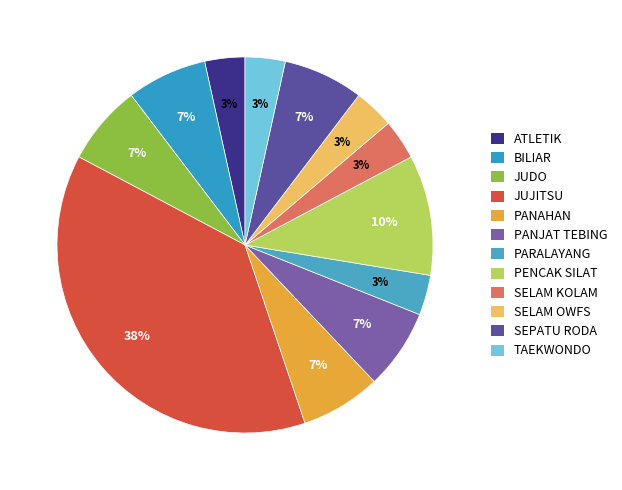

Is it true that SEPATU RODA is 21% of the pie?

False